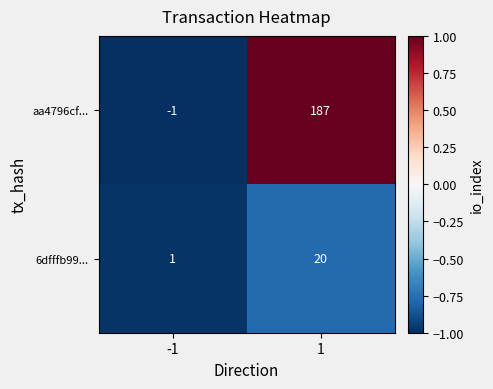

What is the total value across all series at 1?

207